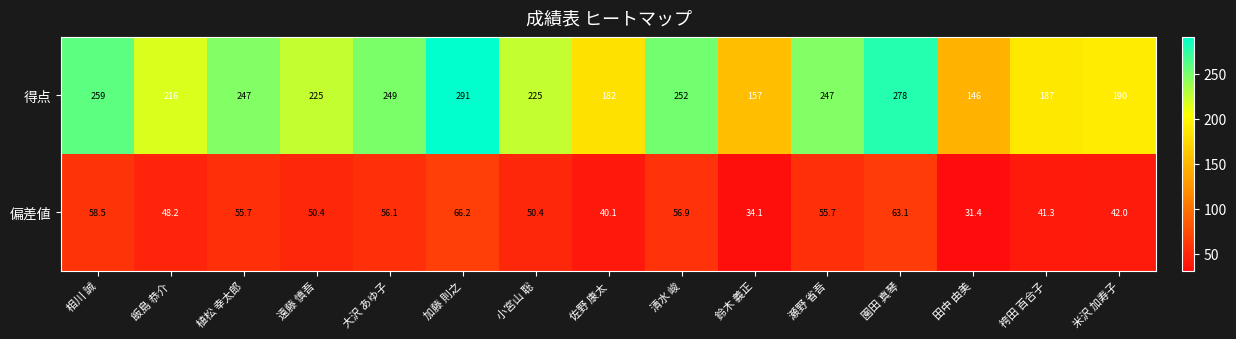

Between 清水 峻 and 袴田 百合子, which series saw the biggest shift?

得点